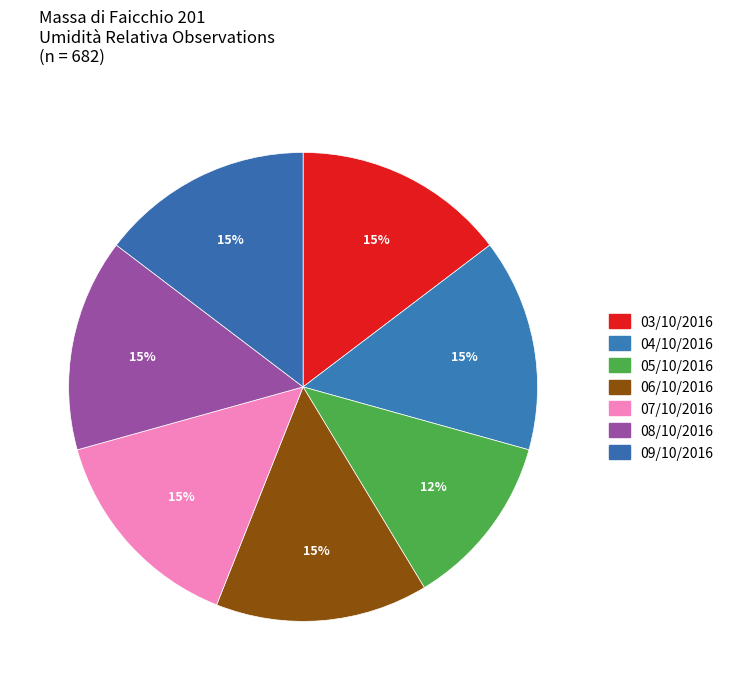

How many slices are in this pie chart?

7